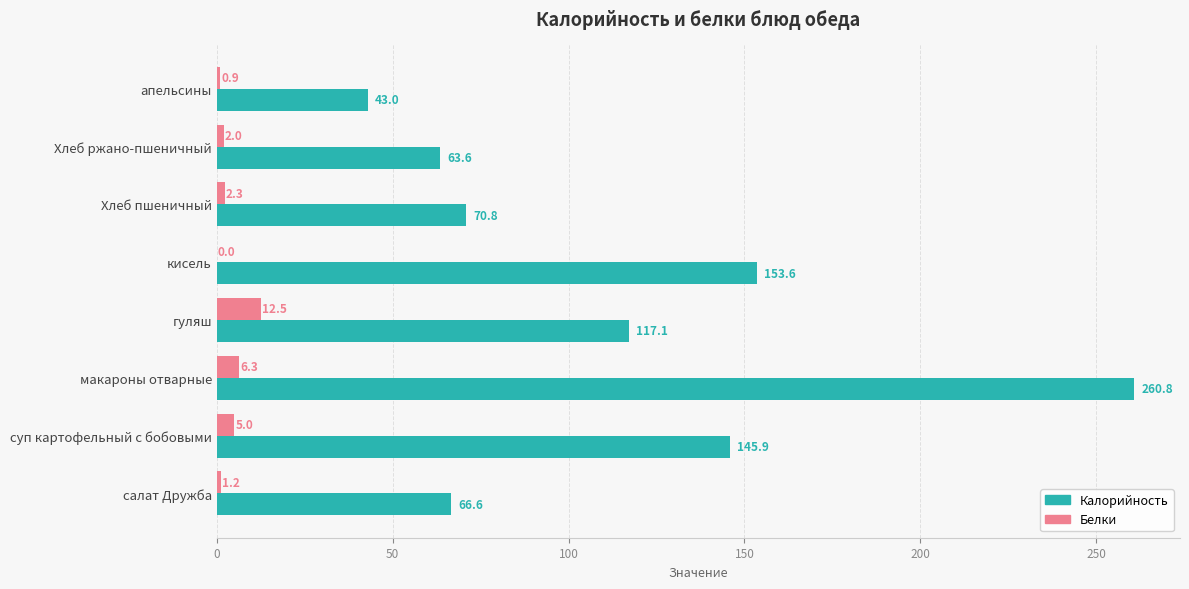

What is the sum of all Белки values?

30.2